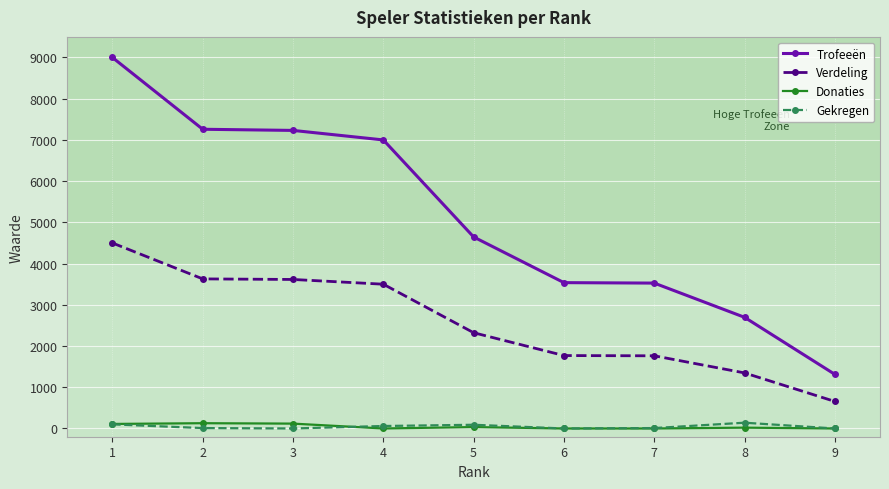

The value of Donaties at 9 is 0. True or false?

True